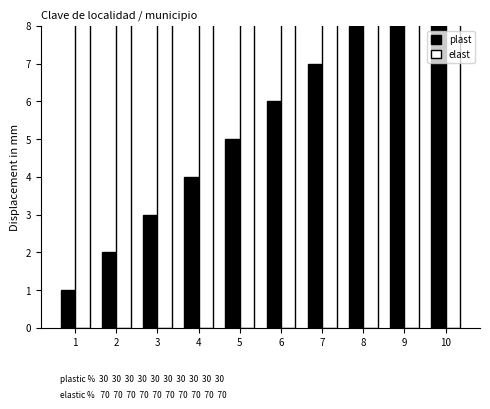

What is the average value of the plast series?

6